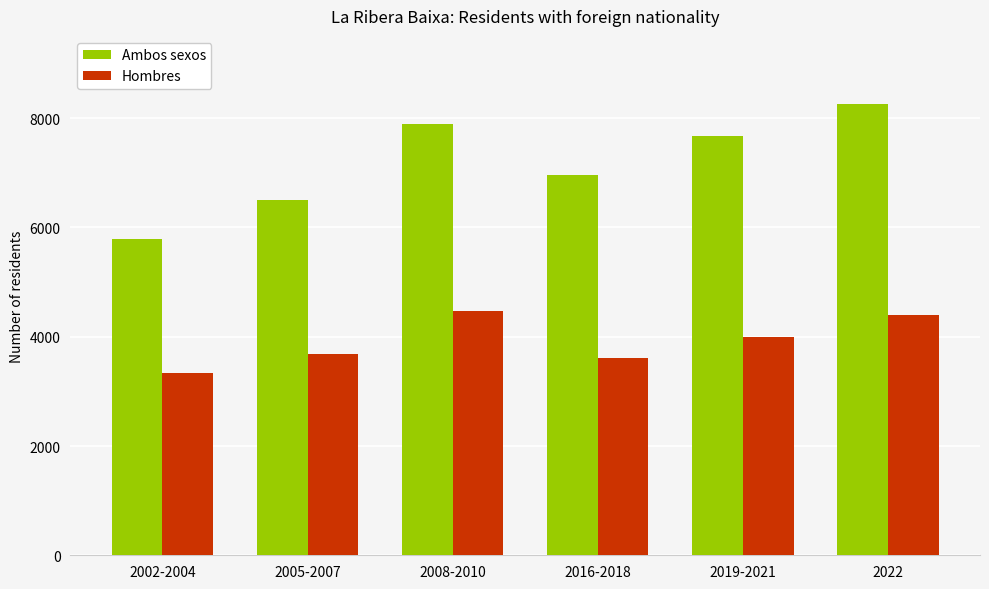

What is the spread (max minus min) of values at 2002-2004?

2449